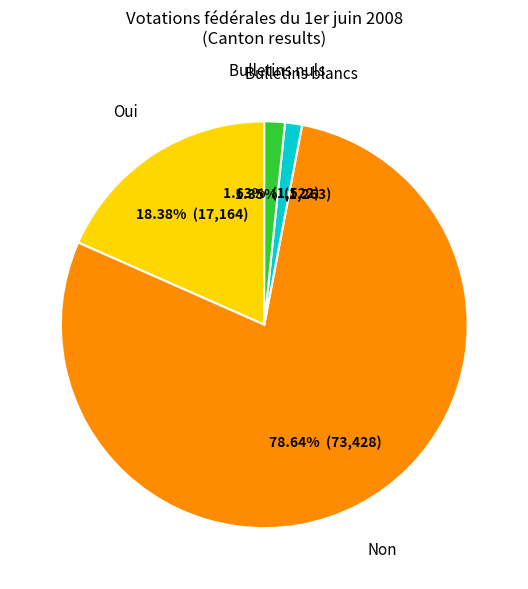

How many slices are in this pie chart?

4